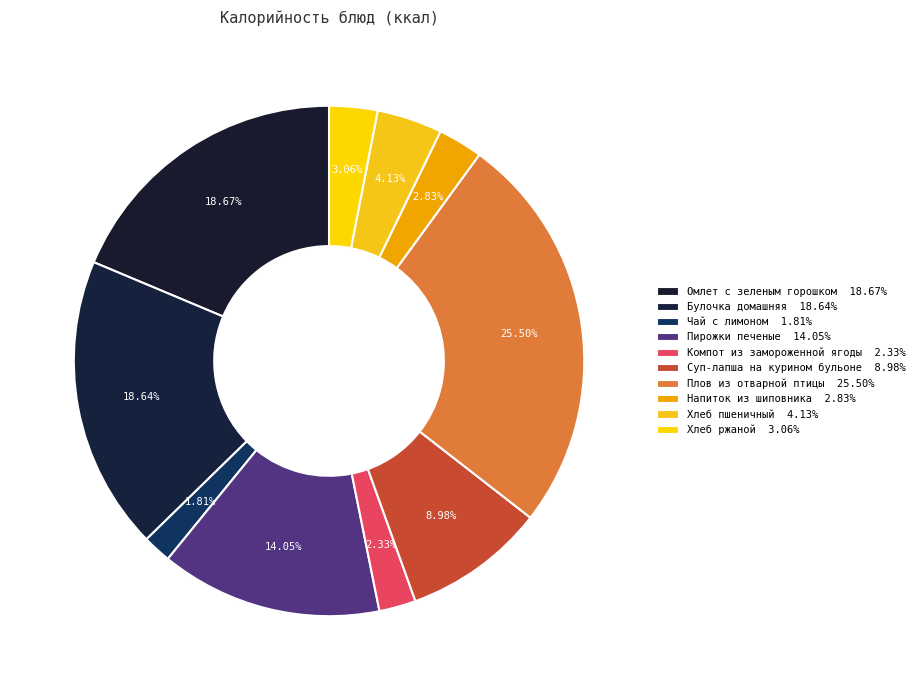

How many slices are in this pie chart?

10